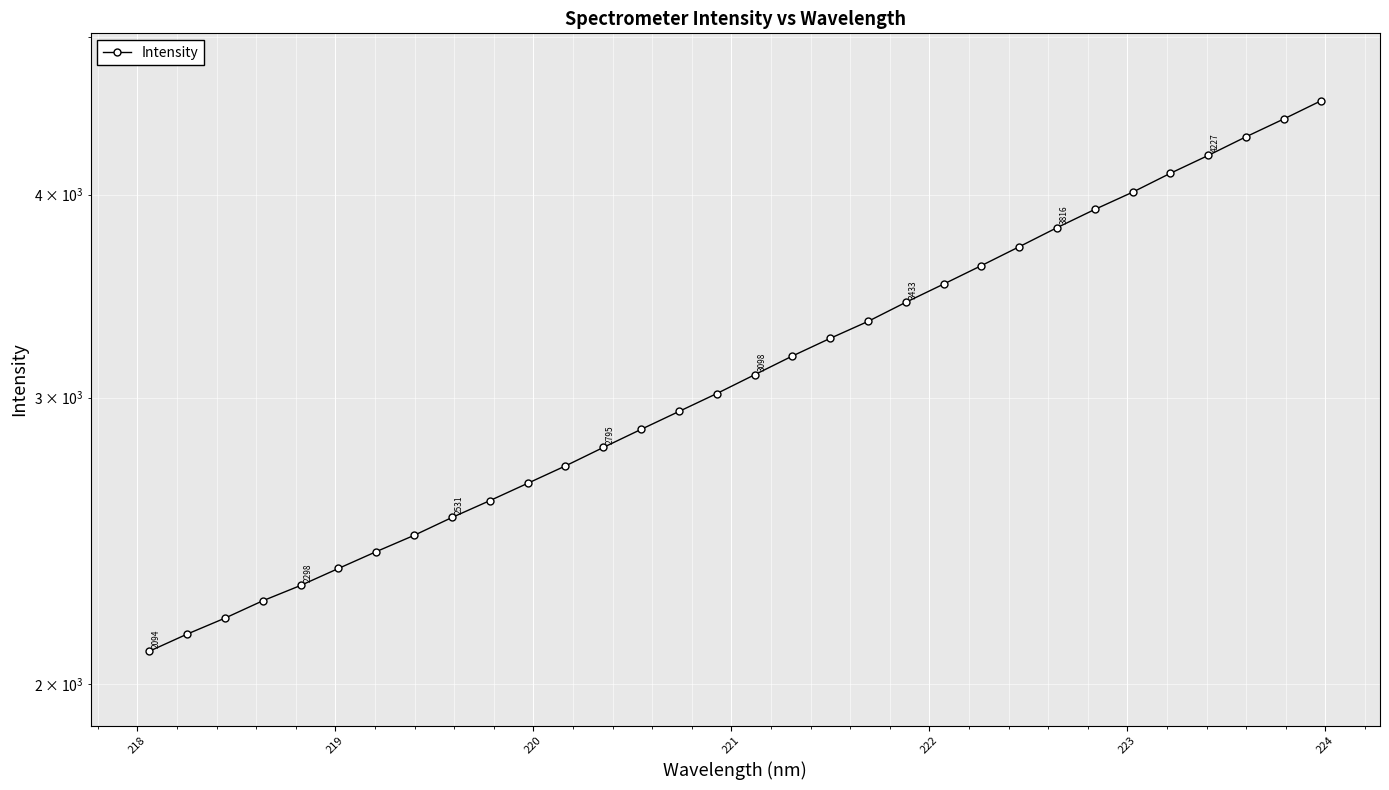

What is the difference between the second highest and second lowest values?

2305.4